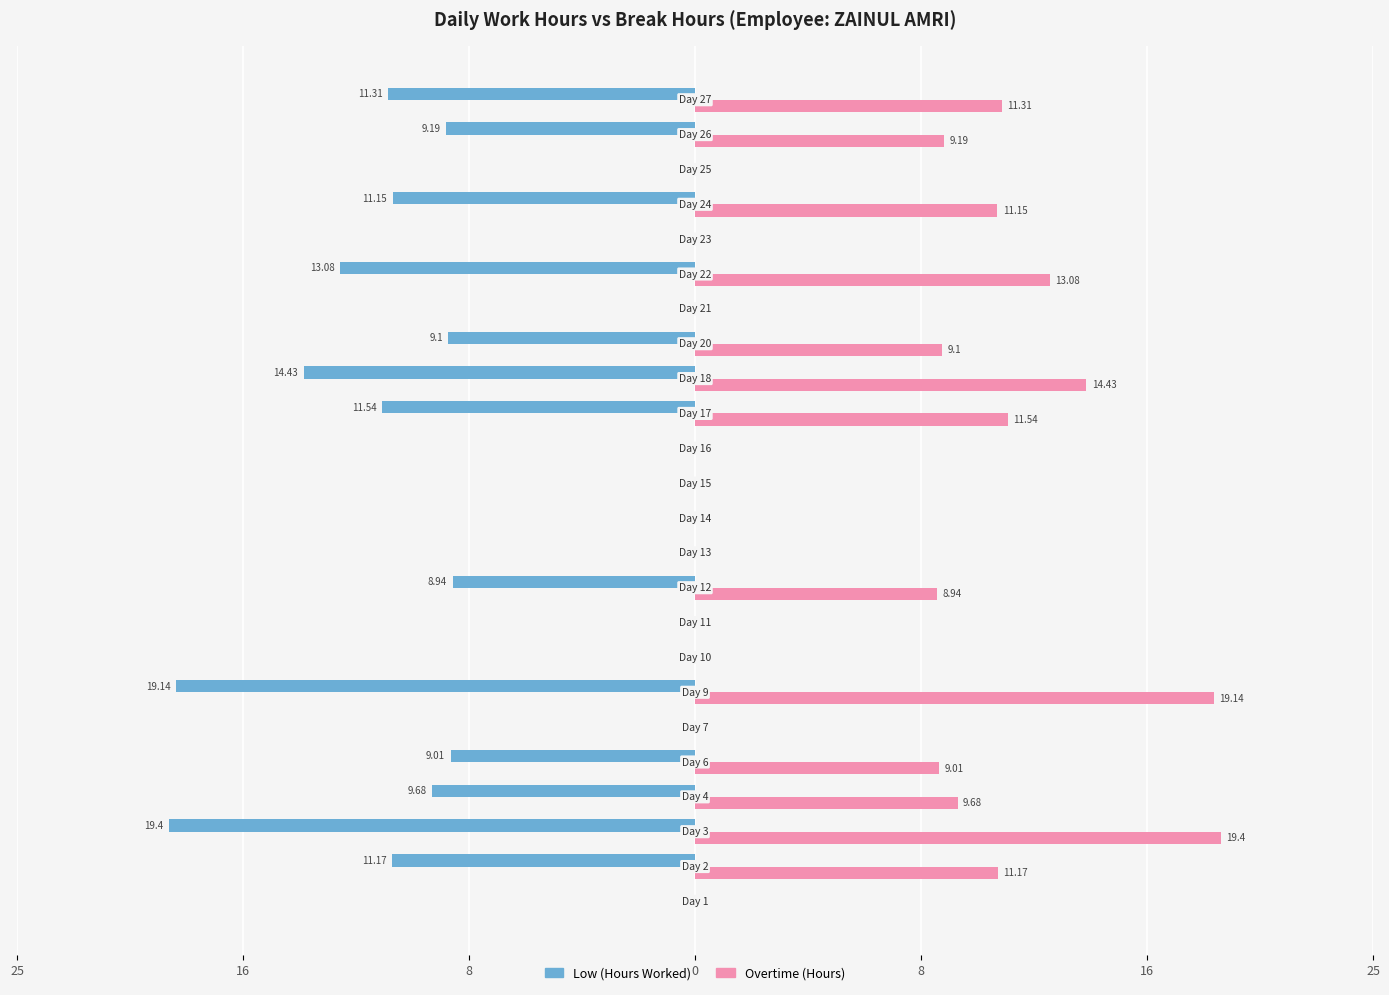

What are all the series names shown in the legend?

Low (Hours Worked), Overtime (Hours)